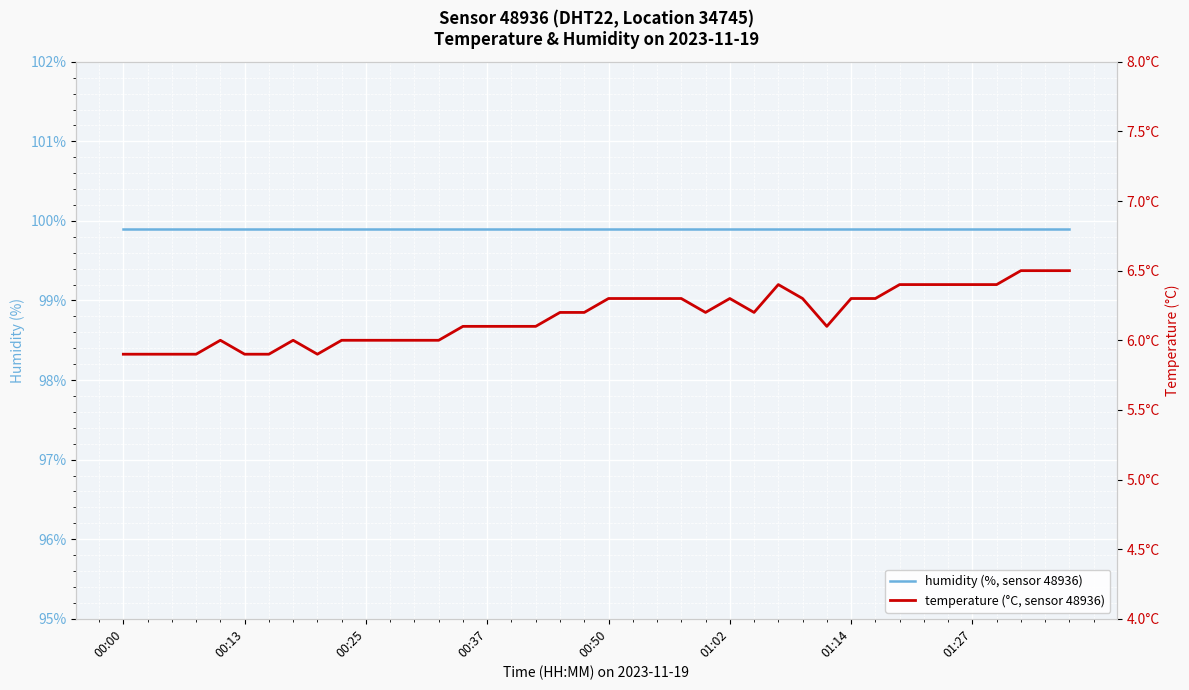

Which category has the highest value in the humidity (%, sensor 48936) series?

00:00